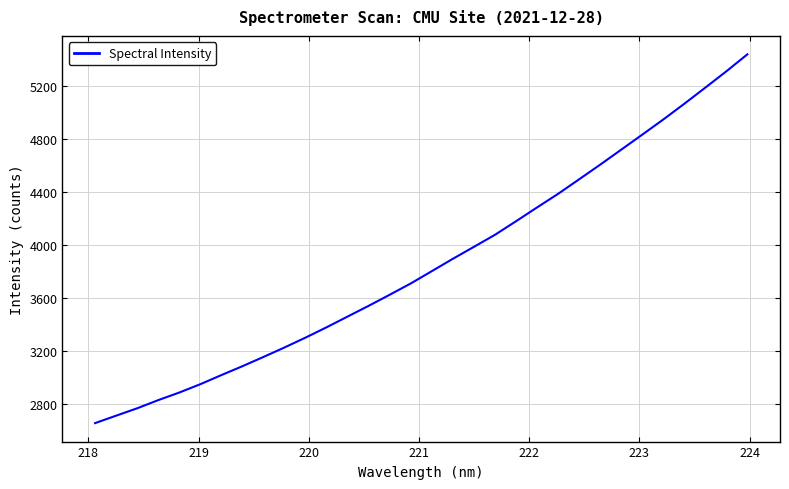

What is the minimum value shown in the chart?

2655.4